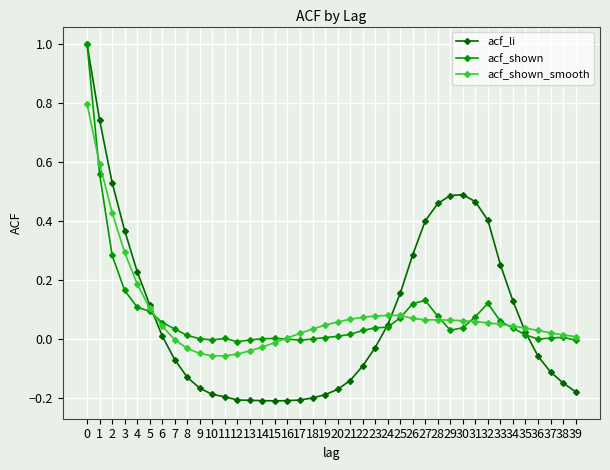

How many categories are shown in the chart?

40